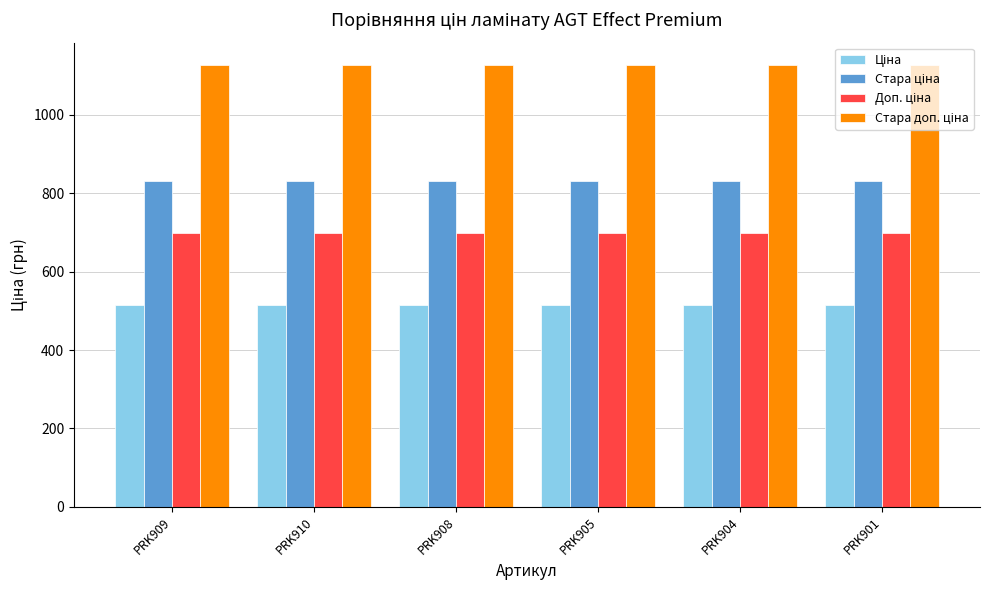

At how many categories does at least one series exceed 719?

6